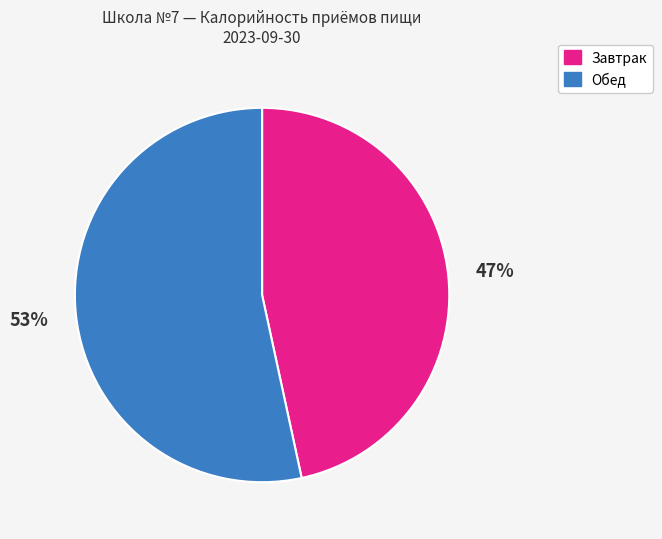

Is there any slice that represents more than half of the pie?

Yes